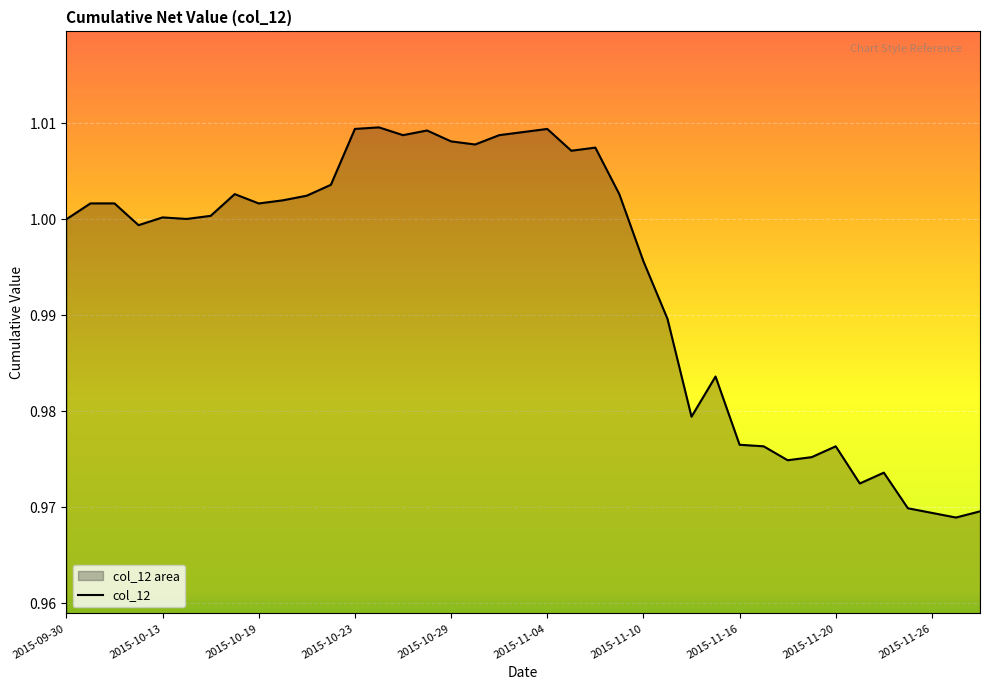

Rank the categories by value from highest to lowest.

2015-10-26, 2015-10-23, 2015-11-04, 2015-10-28, 2015-11-03, 2015-10-27, 2015-11-02, 2015-10-29, 2015-10-30, 2015-11-06, 2015-11-05, 2015-10-22, 2015-10-16, 2015-11-09, 2015-10-21, 2015-10-20, 2015-10-08, 2015-10-09, 2015-10-19, 2015-10-15, 2015-10-13, 2015-10-14, 2015-09-30, 2015-10-12, 2015-11-10, 2015-11-11, 2015-11-13, 2015-11-12, 2015-11-16, 2015-11-17, 2015-11-20, 2015-11-19, 2015-11-18, 2015-11-24, 2015-11-23, 2015-11-25, 2015-11-30, 2015-11-26, 2015-11-27